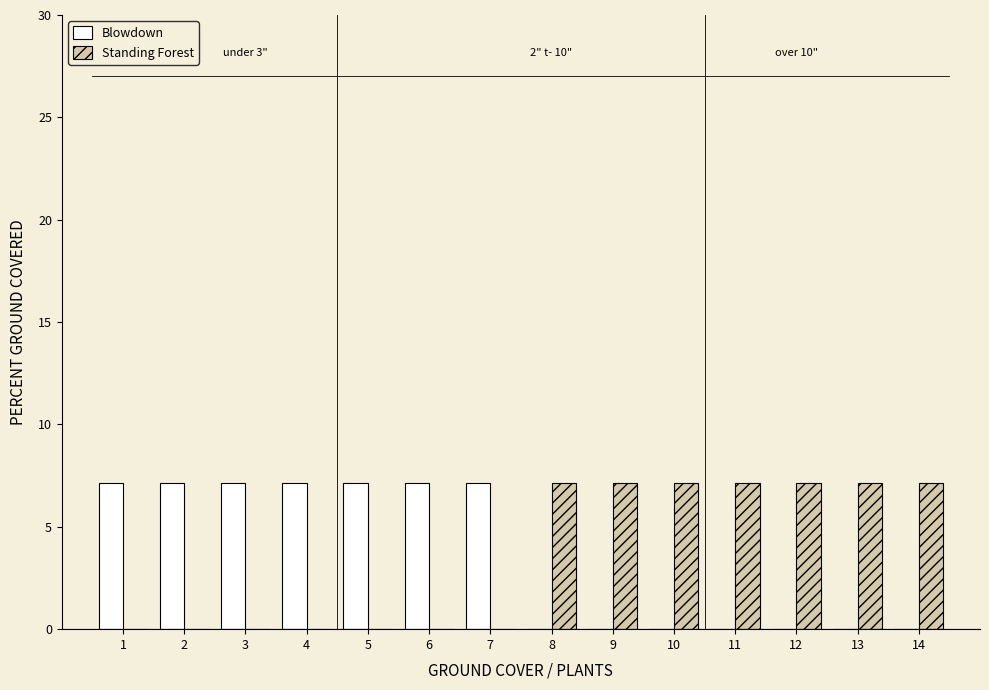

Reading right to left, extract all data points from this chart.

Blowdown: 14=0.0	13=0.0	12=0.0	11=0.0	10=0.0	9=0.0	8=0.0	7=7.1	6=7.1	5=7.1	4=7.1	3=7.1	2=7.1	1=7.1
Standing Forest: 14=7.1	13=7.1	12=7.1	11=7.1	10=7.1	9=7.1	8=7.1	7=0.0	6=0.0	5=0.0	4=0.0	3=0.0	2=0.0	1=0.0